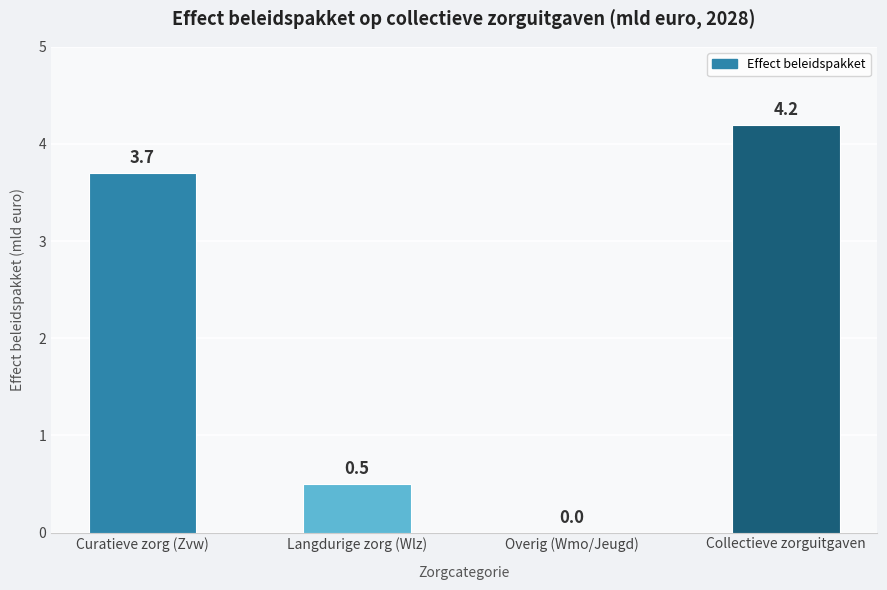

What is the greatest value displayed?

4.2